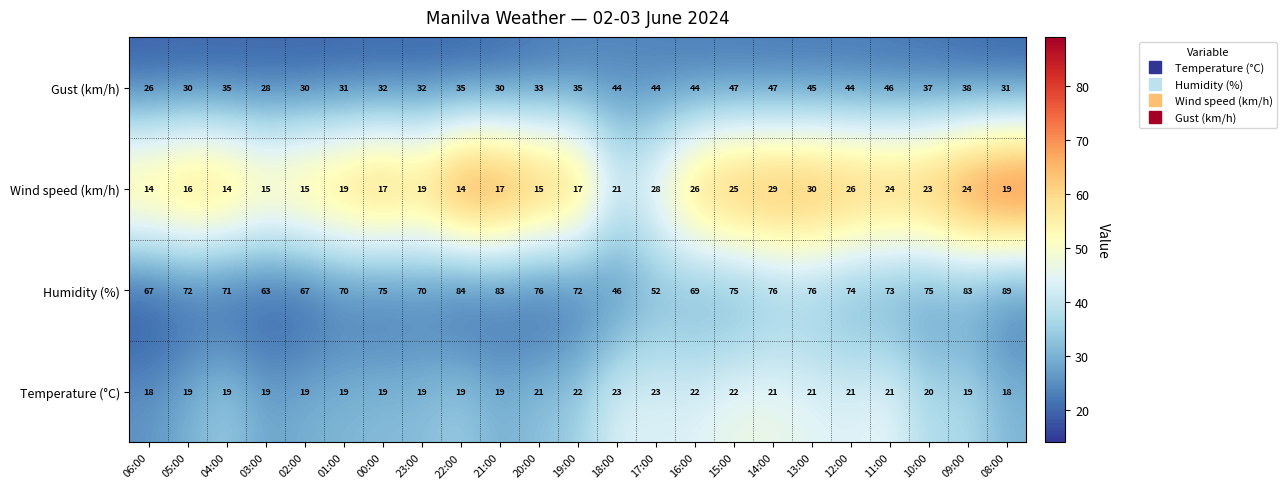

The Gust (km/h) series shows 28 at 03:00. True or false?

True